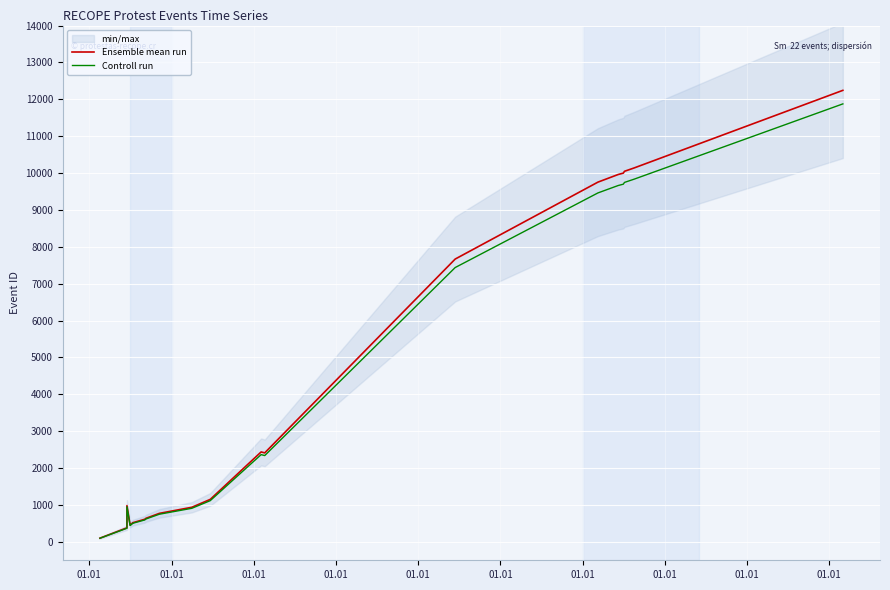

What is the value of the Controll run point at the 13th from the left?

1116.5